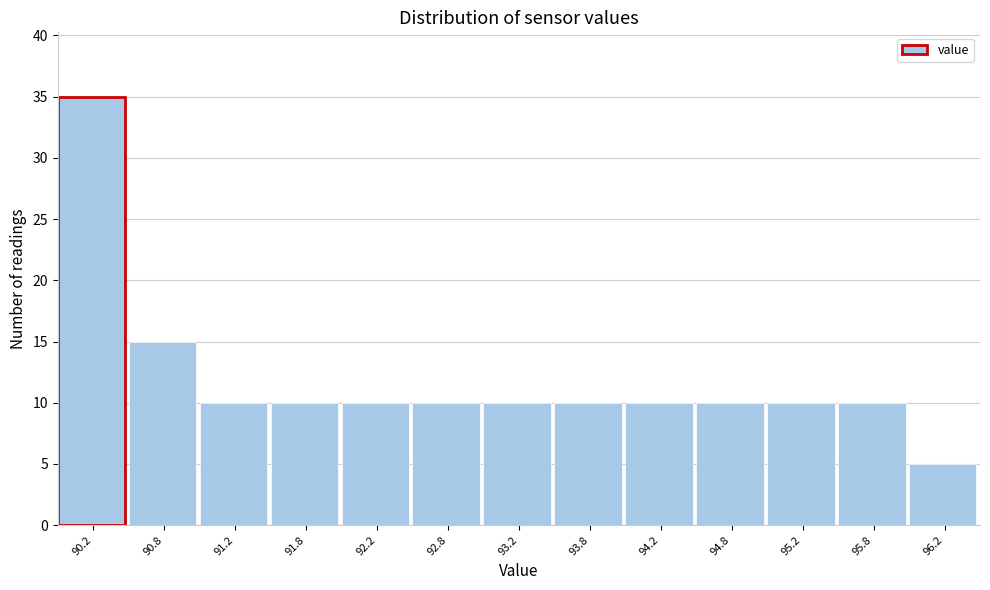

Reading left to right, extract all data points from this chart.

35	15	10	10	10	10	10	10	10	10	10	10	5